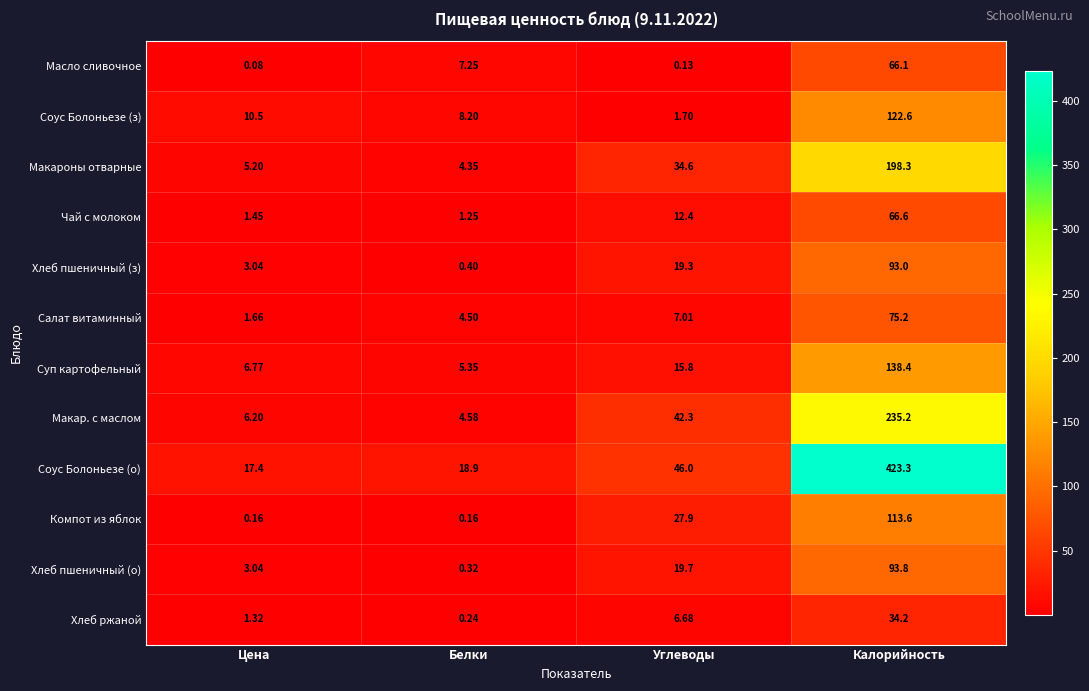

Which series has the widest spread of values?

Соус Болоньезе (о)